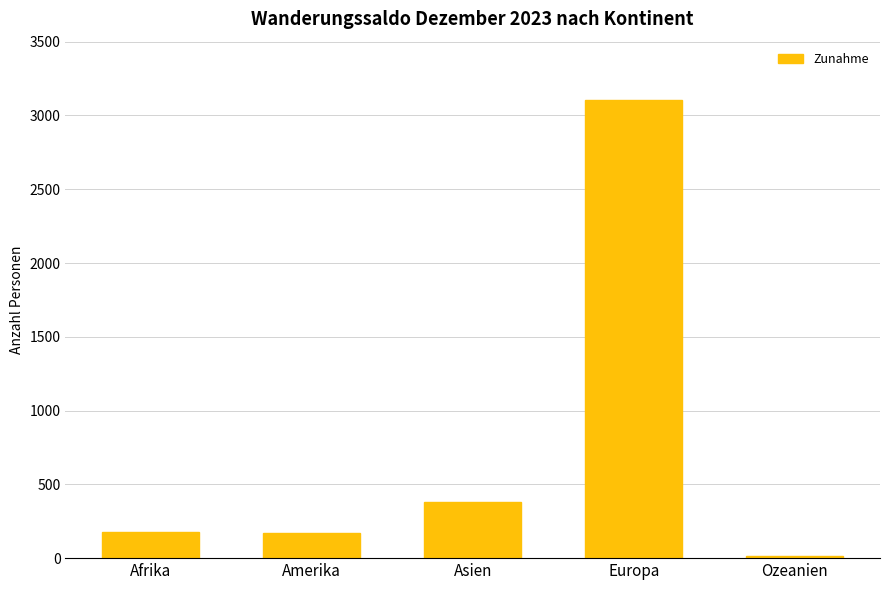

What is the sum of all values?

3851